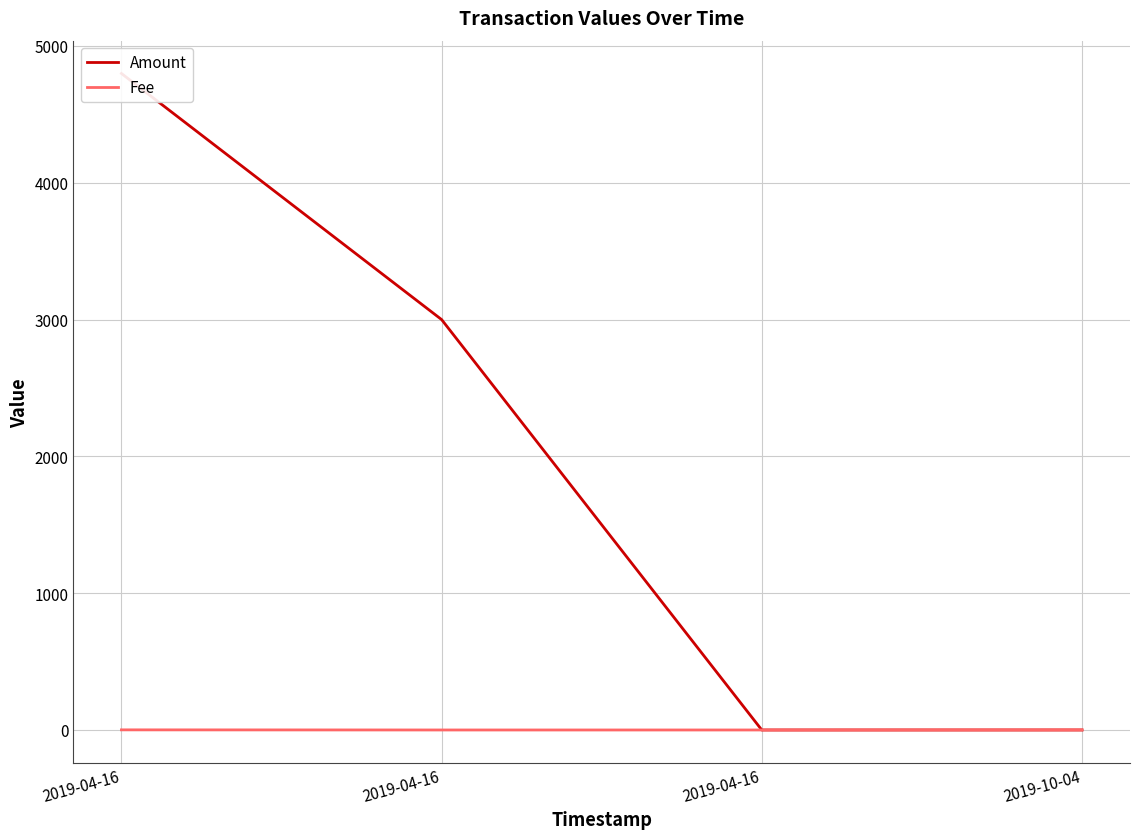

What is the total value across all series at 2019-04-16?

4800.0